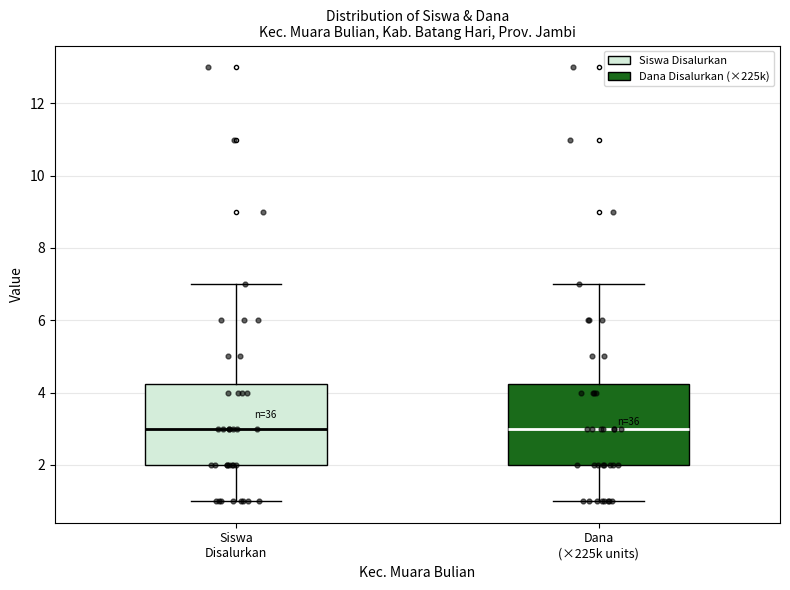

Reading left to right, read every box against the y-axis: the position of its median line, the range the box covers, and the ends of its whiskers. The values are not printed on the chart, so give them approximately, as read against the axis.

Siswa Disalurkan: median 3.0, box 2.0 to 4.2, whiskers 1.0 to 7.0
Dana (×225k units): median 3.0, box 2.0 to 4.2, whiskers 1.0 to 7.0